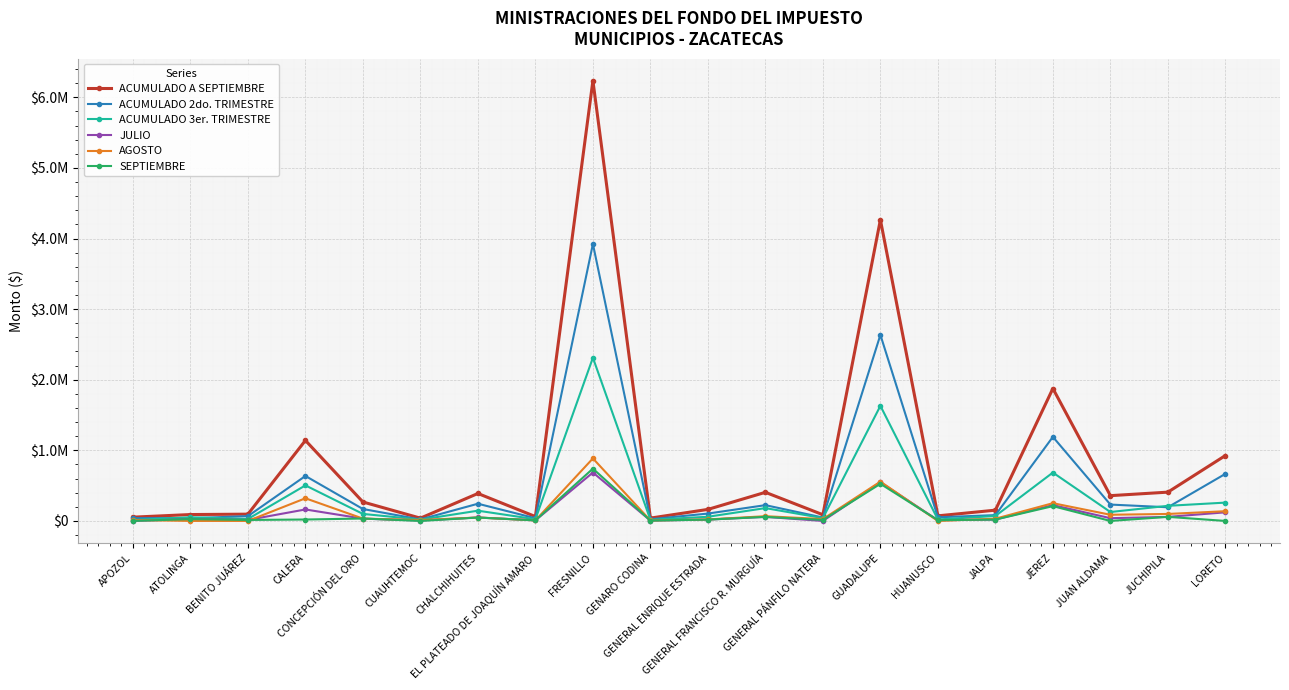

Which category has the lowest value in the ACUMULADO 3er. TRIMESTRE series?

APOZOL